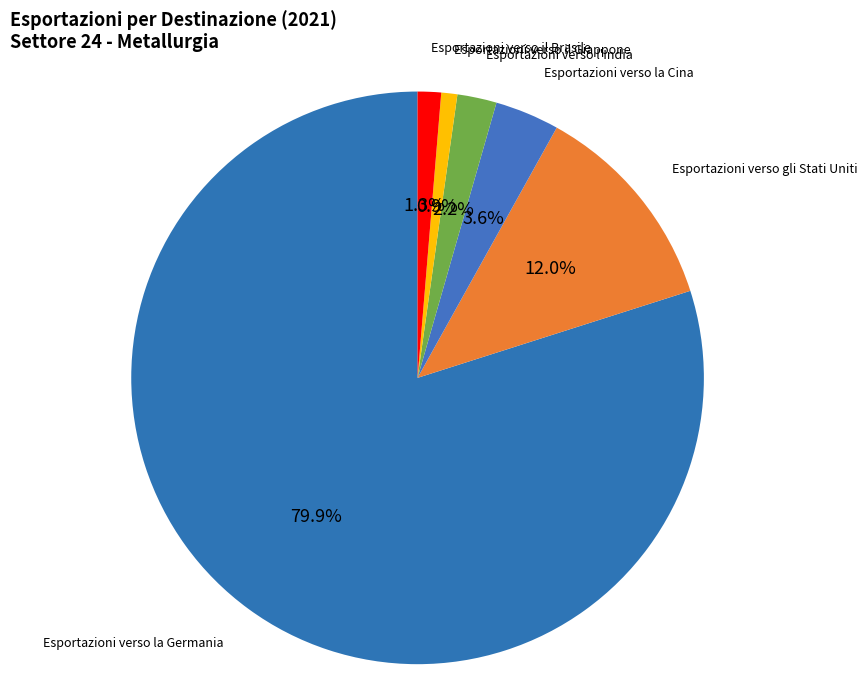

Count the number of slices in the pie.

6